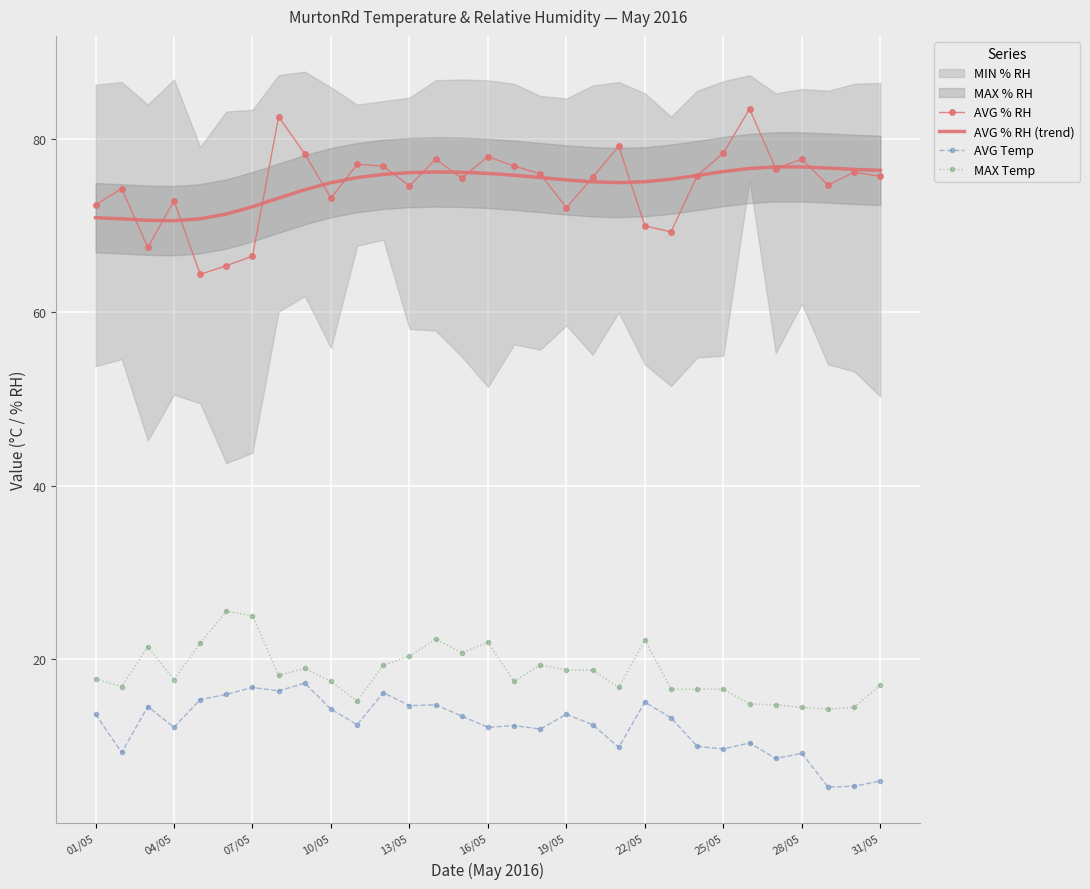

The value of AVG % RH at 28/05 is 77.7. True or false?

True